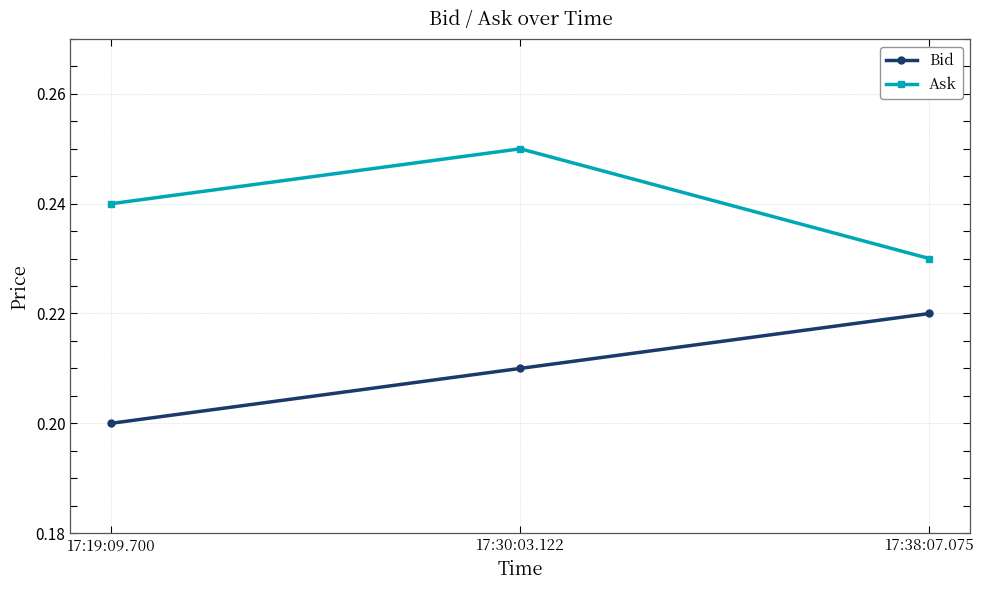

Which category has the highest value in the Ask series?

17:30:03.122